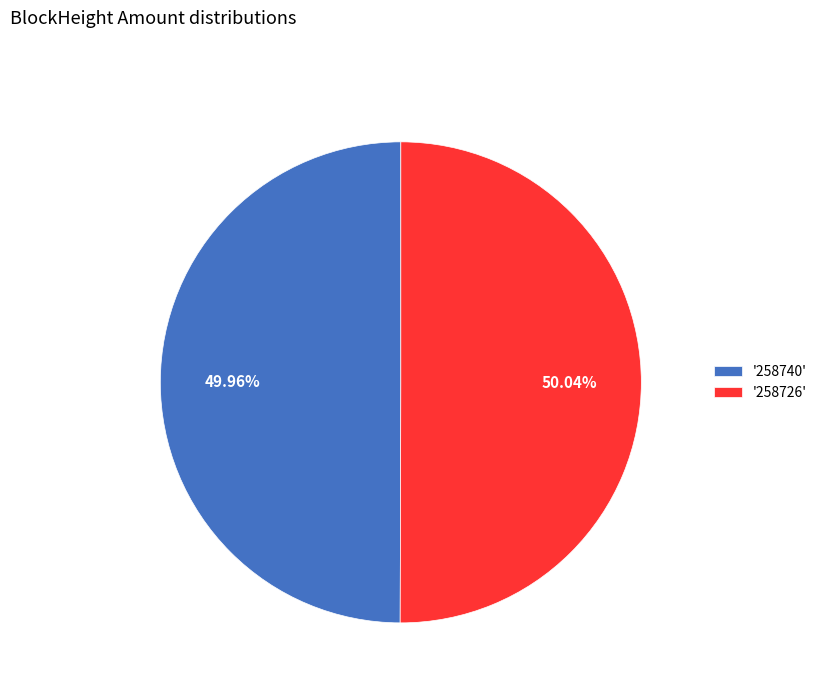

Count the number of slices in the pie.

2